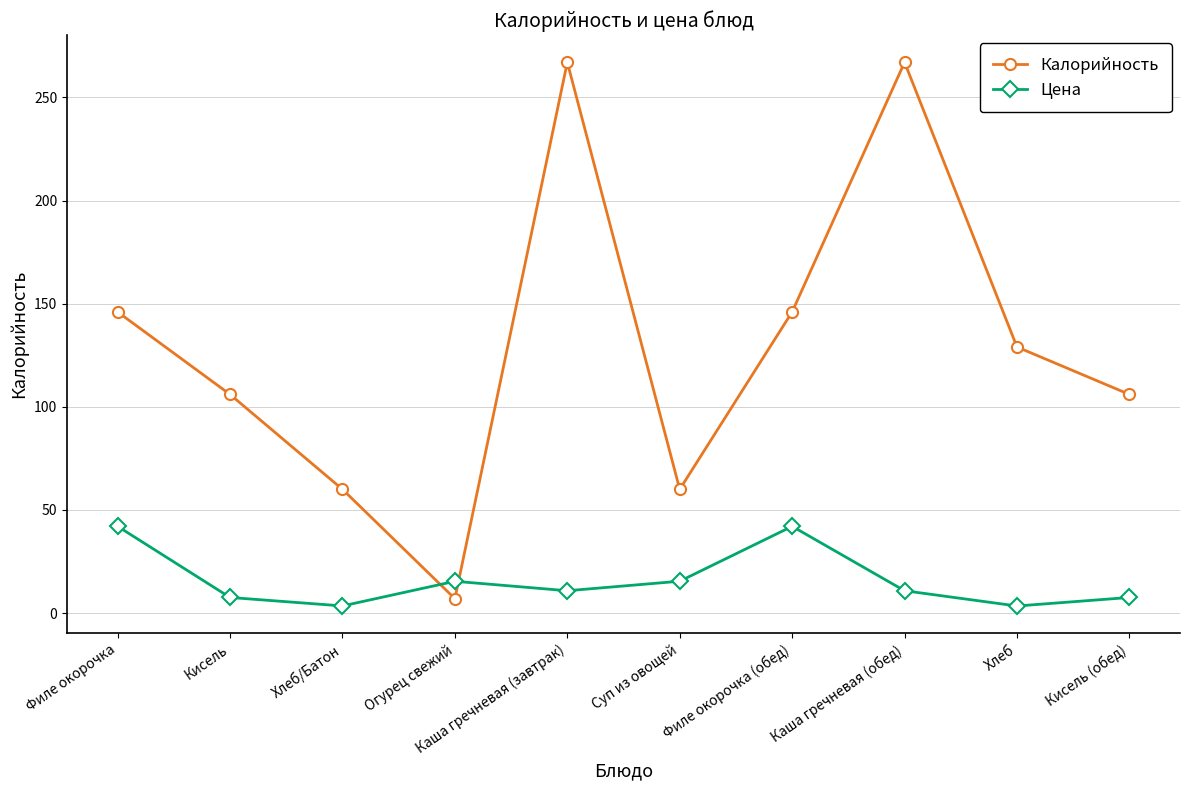

What is the label of the 4th point from the left?

Огурец свежий